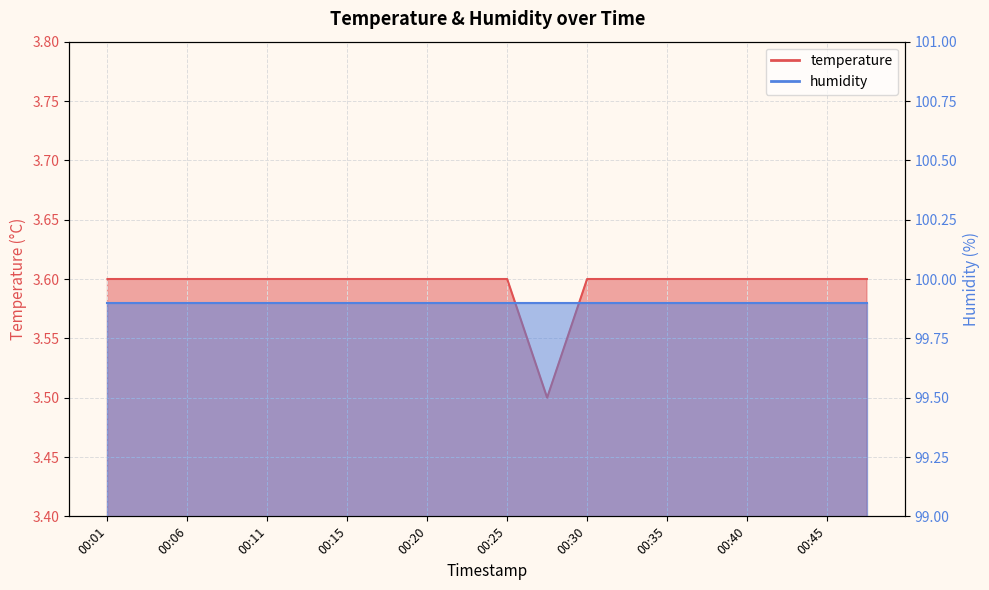

Approximately how many times larger is the value at 00:35 compared to 00:40?

1.0